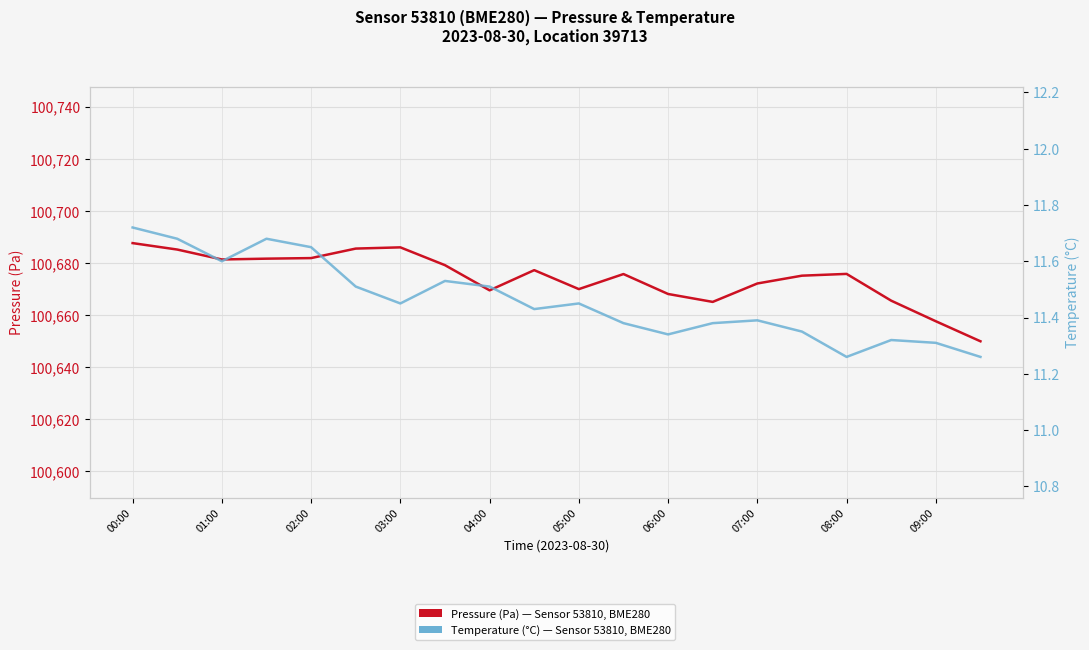

How many categories are shown in the chart?

20